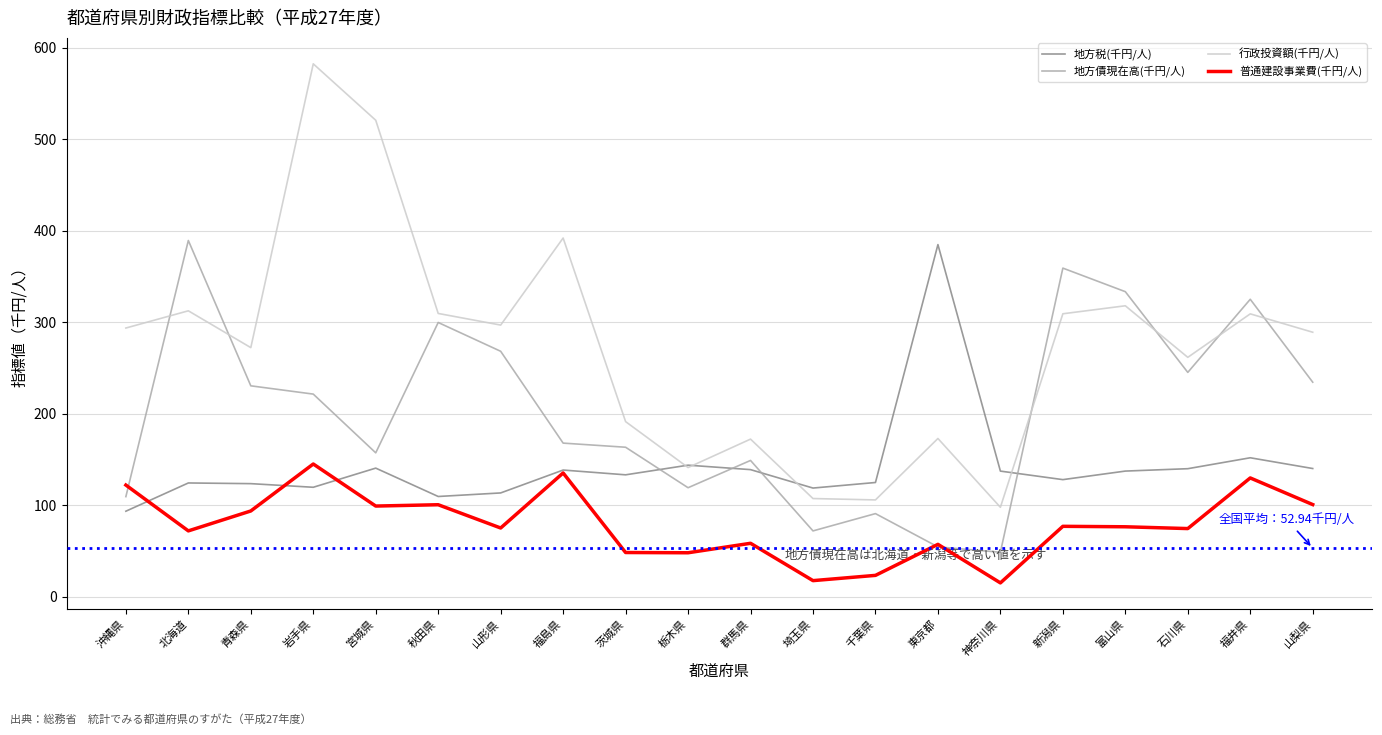

Which series has the widest spread of values?

行政投資額(千円/人)